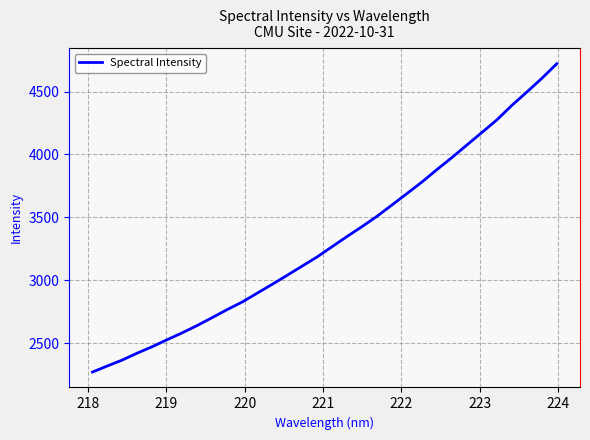

What is the maximum value shown in the chart?

4720.7